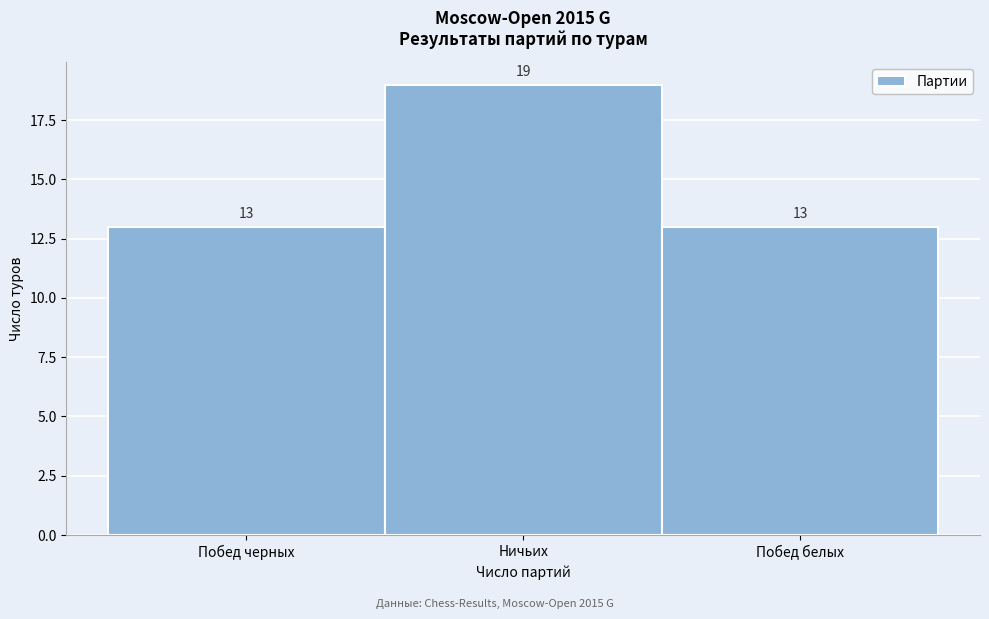

Reading left to right, transcribe all the data shown in this chart.

13	19	13